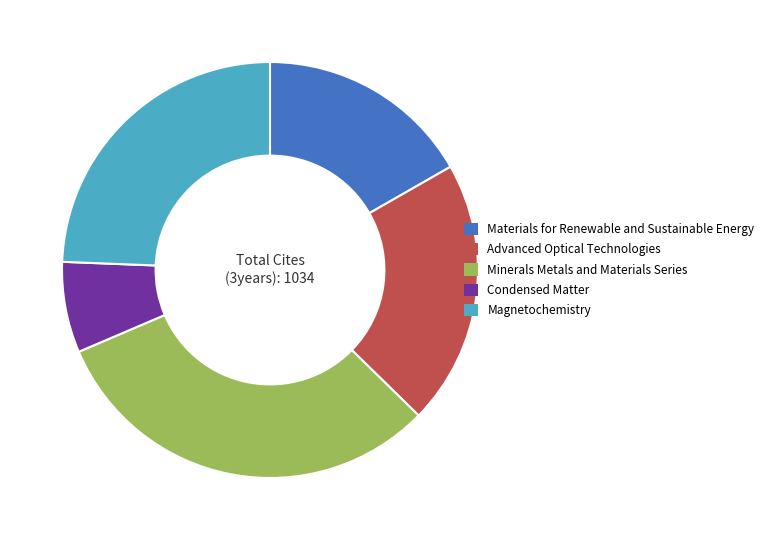

Is Advanced Optical Technologies the majority of the pie?

No